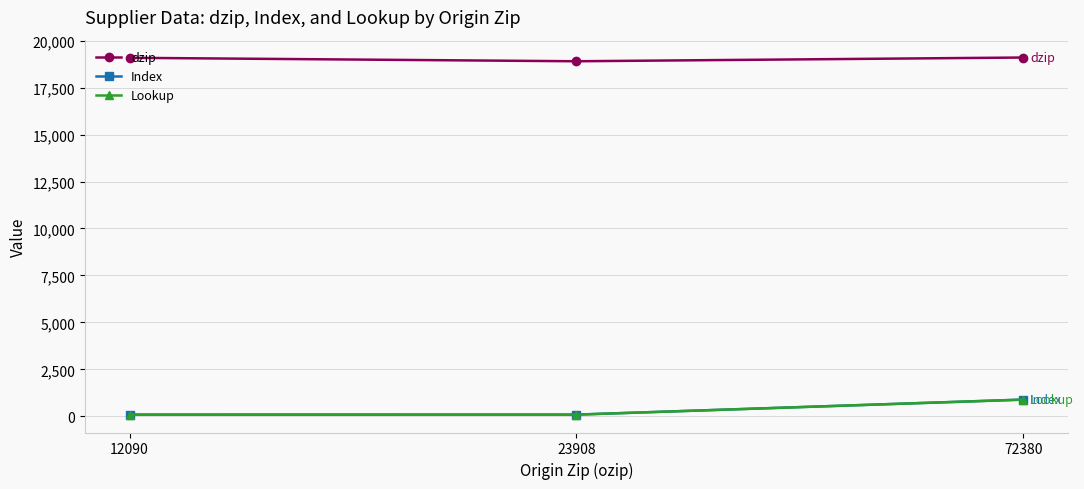

How many categories are shown in the chart?

3